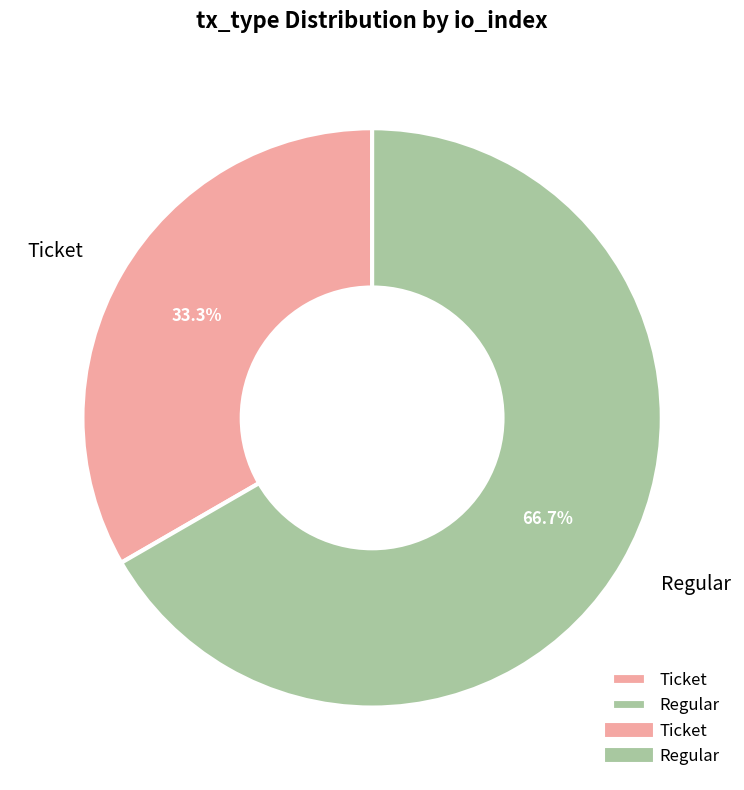

Which category has the smallest portion of the pie?

Ticket